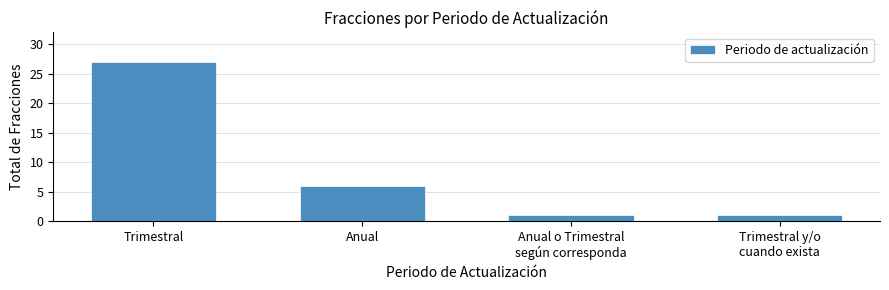

At which label does the data first exceed 6?

Trimestral